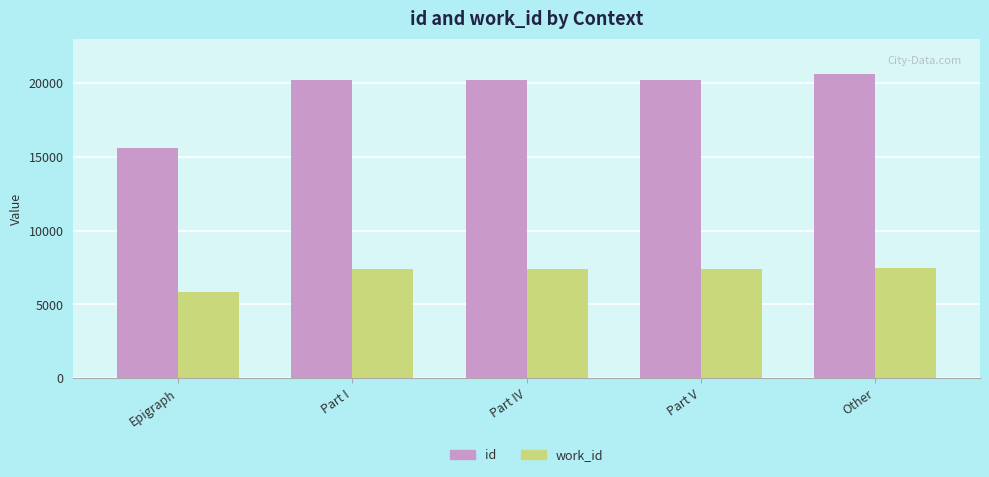

What is the sum of all id values?

96821